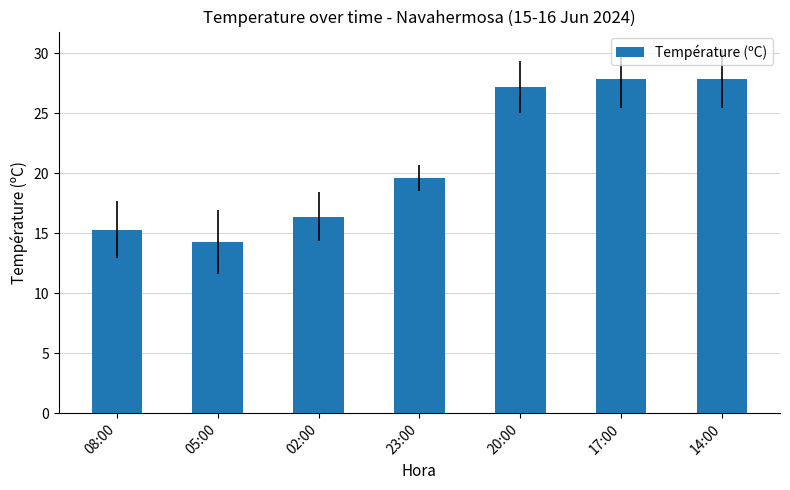

What position from the left is 05:00?

2